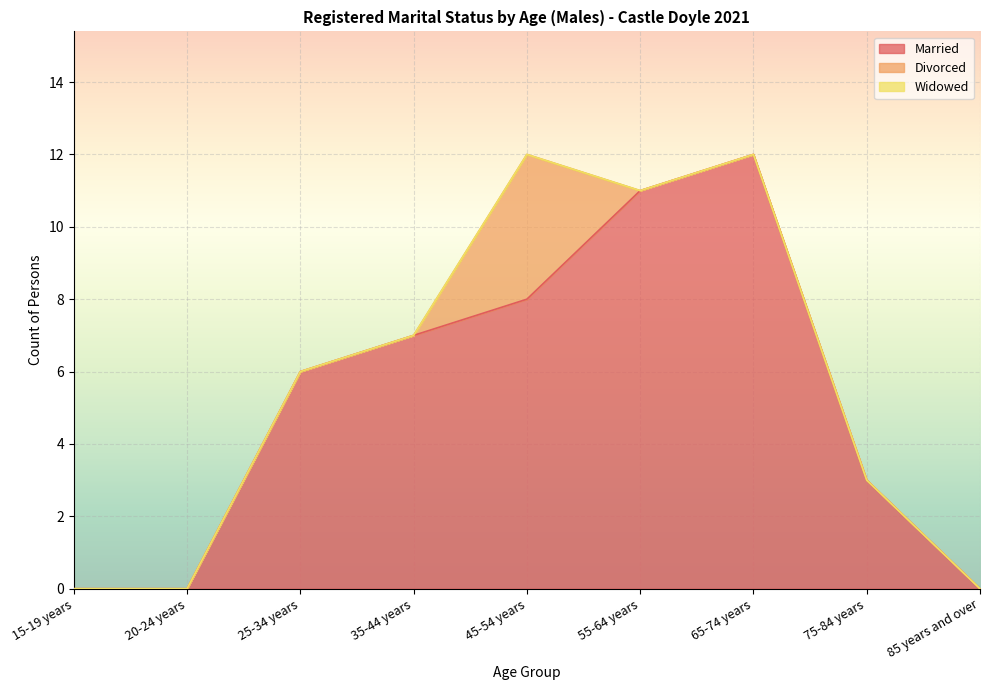

List the labels in order of Widowed value, largest first.

15-19 years, 20-24 years, 25-34 years, 35-44 years, 45-54 years, 55-64 years, 65-74 years, 75-84 years, 85 years and over